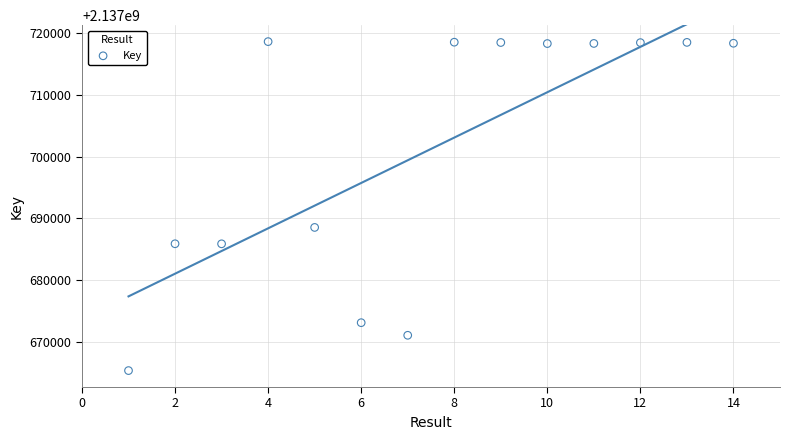

What Y value in the scatter plot is closest to 2137691996?

2137688546